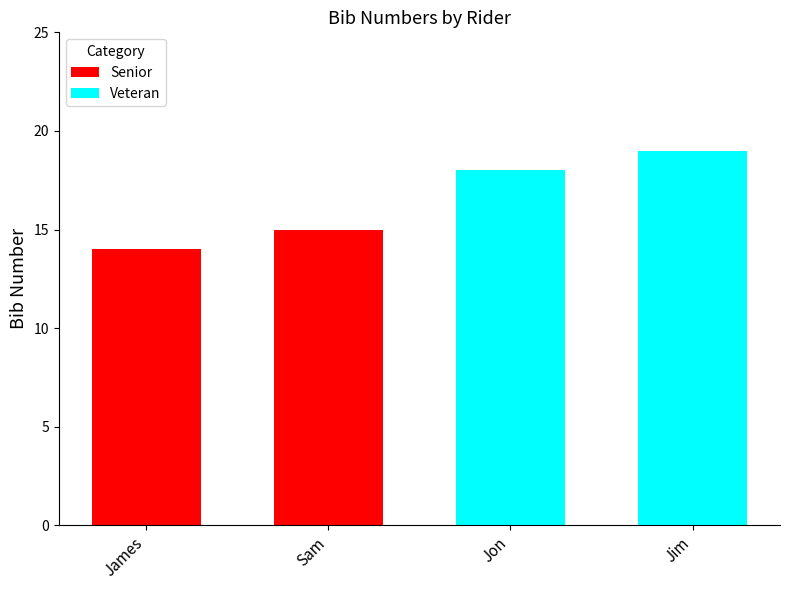

Reading left to right, extract all data points from this chart.

Senior: 14	15
Veteran: 18	19